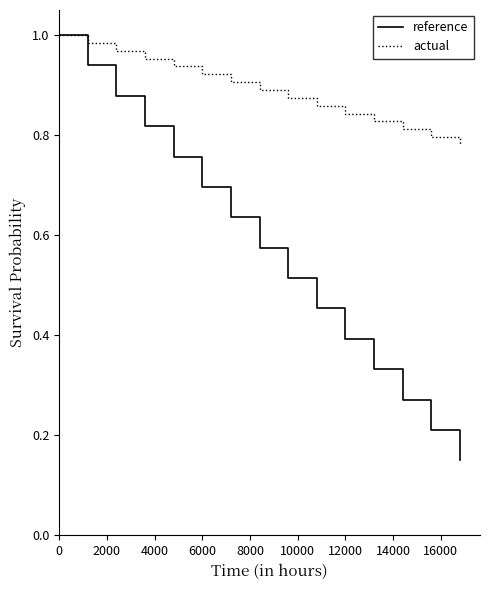

Rank the series by their average value, from lowest to highest.

reference, actual